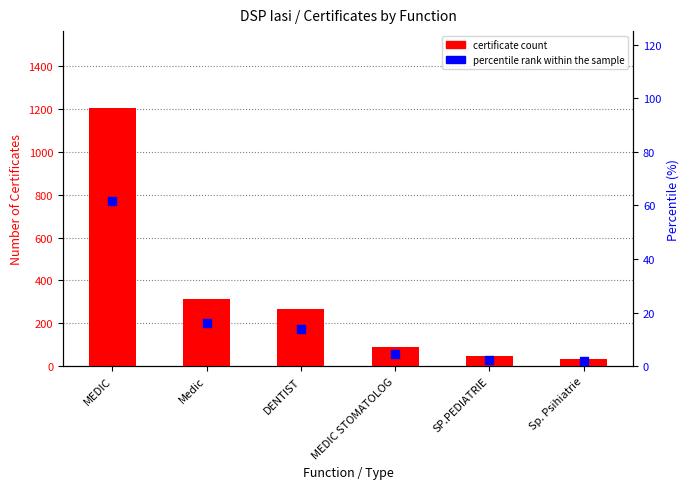

Which series contains the lowest Y value?

percentile rank within the sample